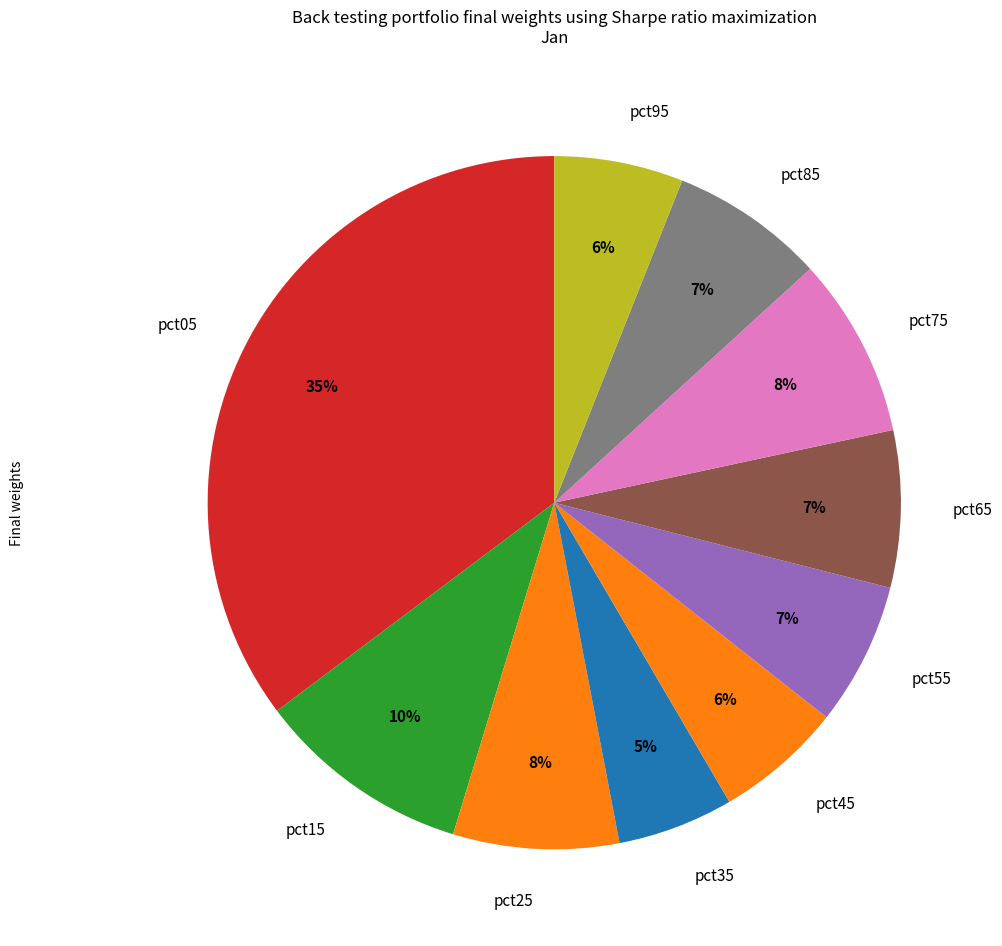

To the nearest percent, what is the difference between the largest and smallest slice percentages?

30%